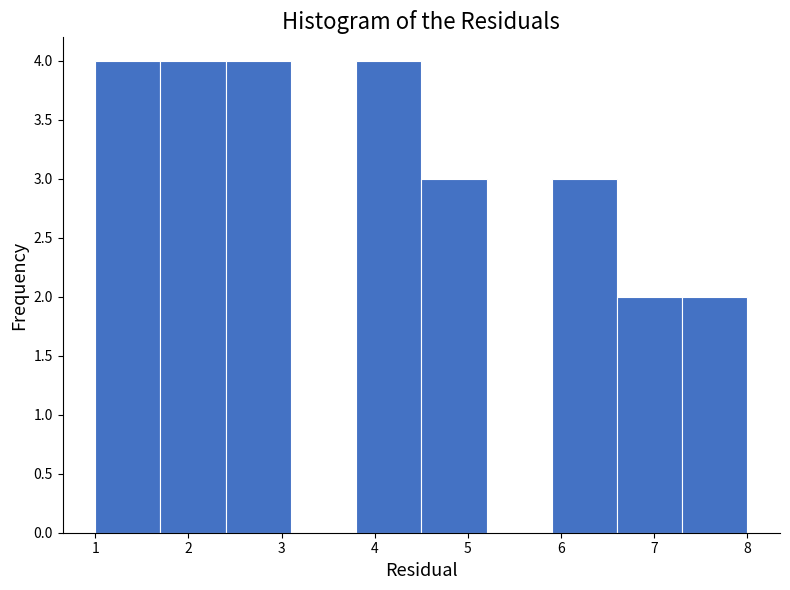

Reading left to right, list every bar in this chart as the range it spans on the x-axis followed by its height. The values are not printed on the chart, so give them approximately, as read against the axis.

1.0 to 1.7: 4
1.7 to 2.4: 4
2.4 to 3.1: 4
3.1 to 3.8: 0
3.8 to 4.5: 4
4.5 to 5.2: 3
5.2 to 5.9: 0
5.9 to 6.6: 3
6.6 to 7.3: 2
7.3 to 8.0: 2